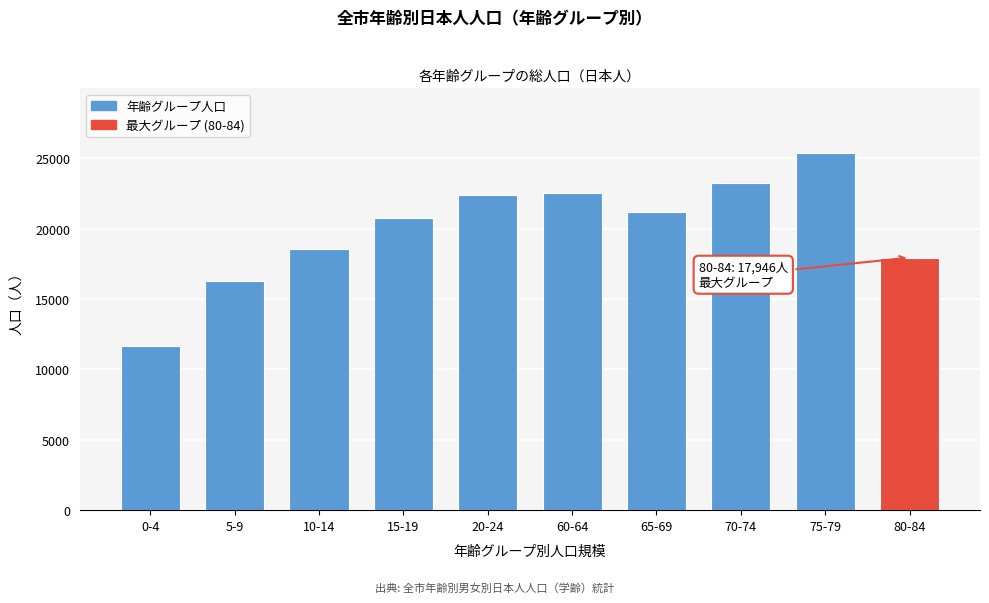

Is it true that the value at 65-69 is 32019?

False